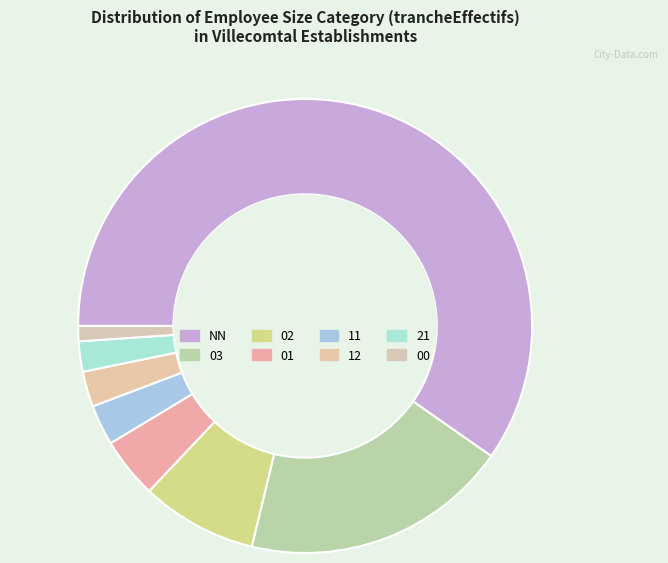

Count the number of slices in the pie.

8